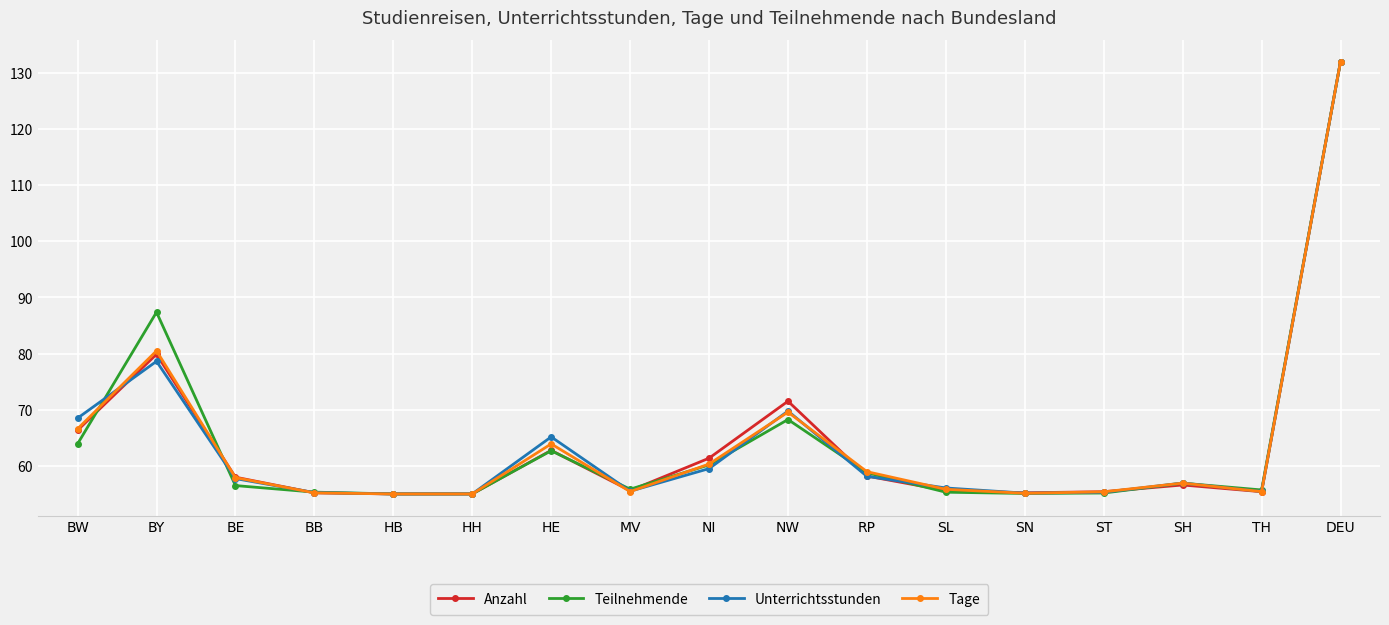

How many lines are shown in the chart?

4